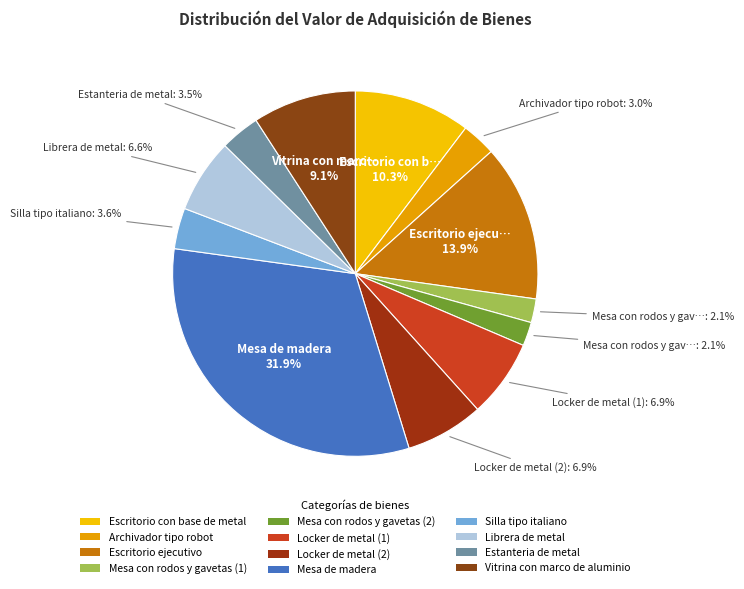

How many segments does this pie chart have?

12